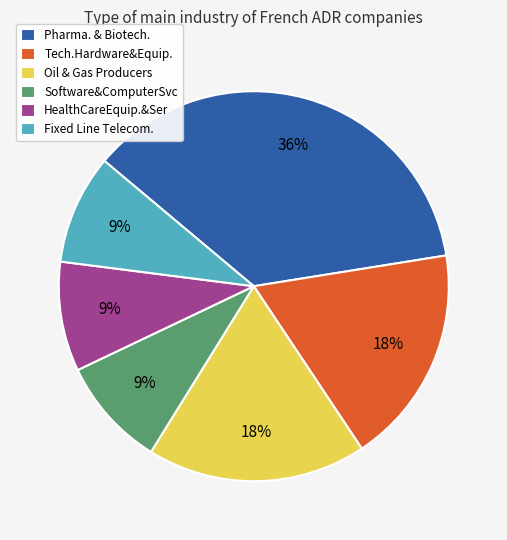

How many slices are in this pie chart?

6